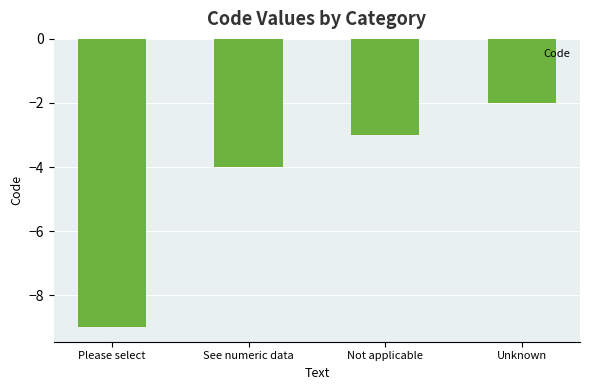

The chart shows a value of -4 at See numeric data. True or false?

True